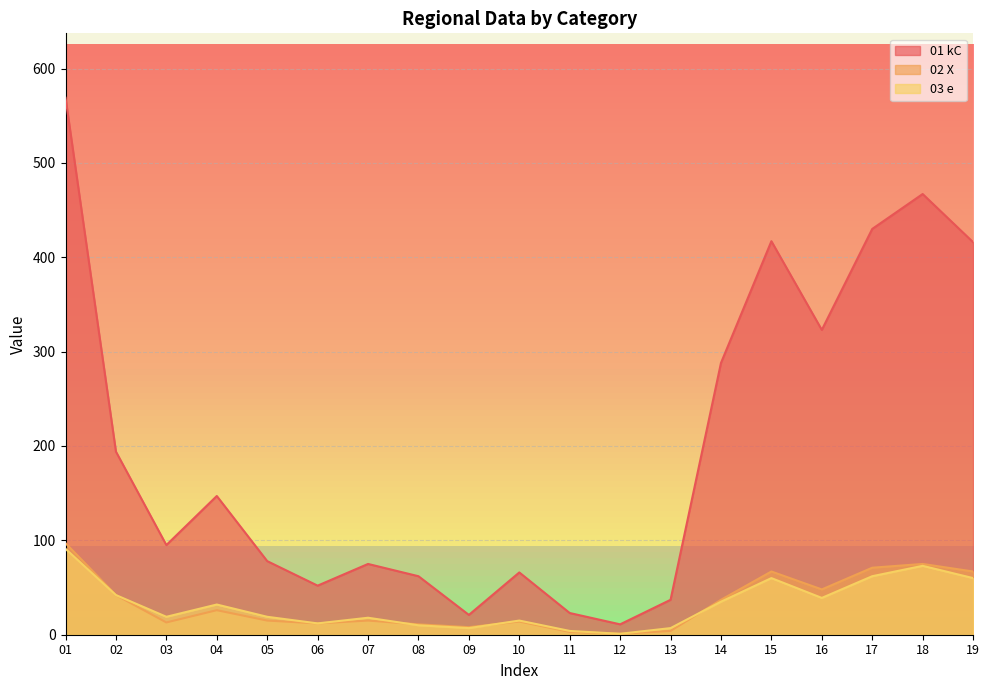

Does the chart display data point markers on the line(s)?

No